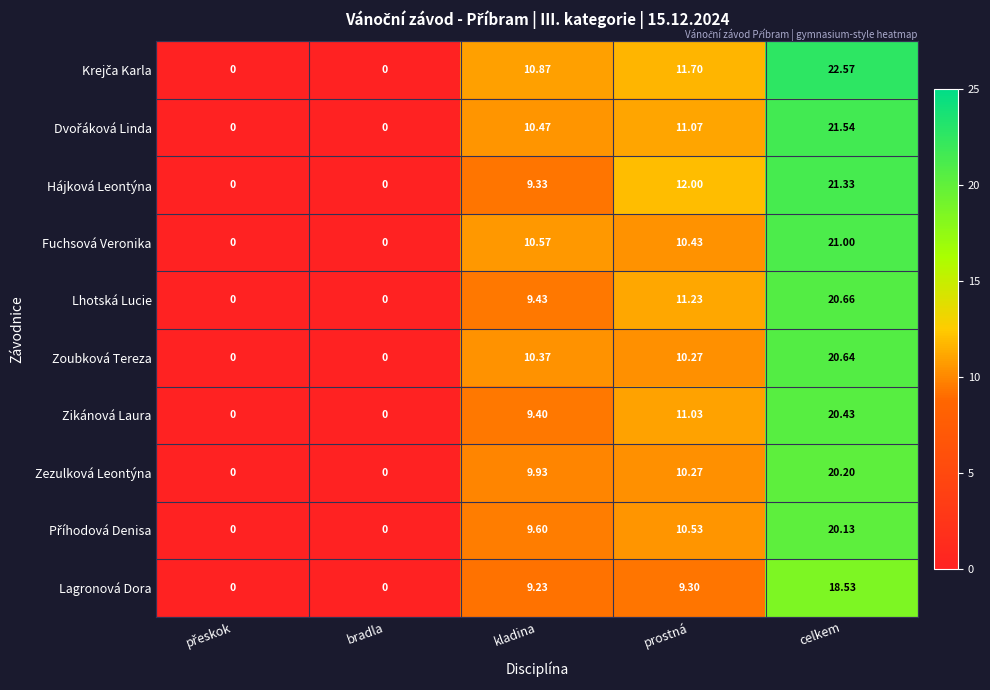

Is the value of Fuchsová Veronika at celkem greater than the value of Zikánová Laura at kladina?

Yes